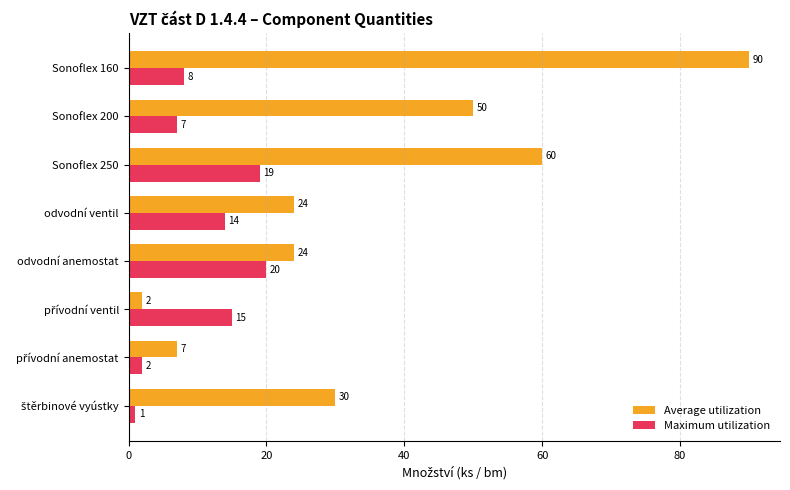

The Average utilization series shows 24 at odvodní anemostat. True or false?

True